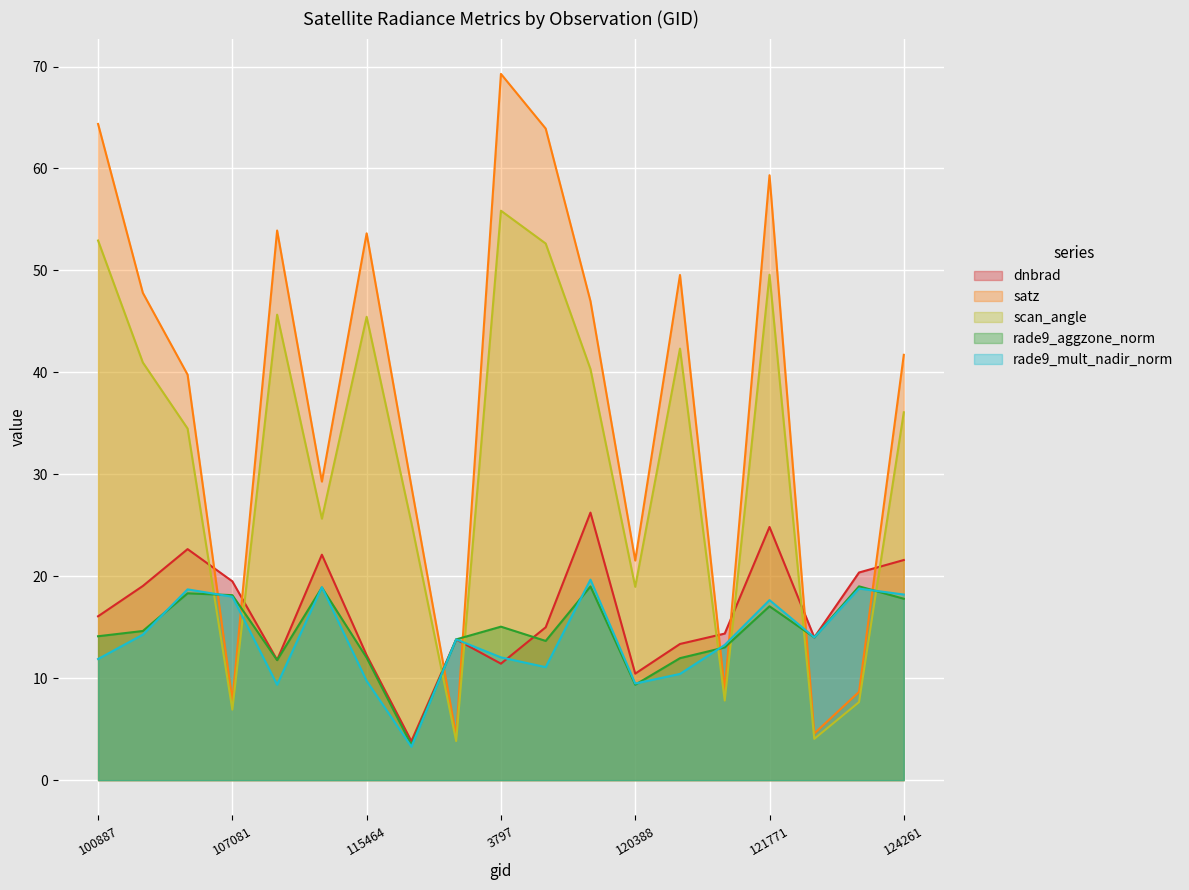

Reading right to left, extract all data points from this chart.

dnbrad: 124261=21.6	124082=20.4	122118=14.0	121771=24.8	121249=14.4	120556=13.4	120388=10.4	120041=26.2	119873=15.0	3797=11.4	119351=13.8	115591=3.8	115464=12.3	113644=22.1	113477=11.8	107081=19.5	104315=22.7	101013=19.0	100887=16.1
satz: 124261=41.7	124082=8.7	122118=4.6	121771=59.3	121249=8.8	120556=49.6	120388=21.5	120041=47.0	119873=63.9	3797=69.3	119351=4.3	115591=28.8	115464=53.6	113644=29.3	113477=53.9	107081=7.8	104315=39.8	101013=47.8	100887=64.4
scan_angle: 124261=36.1	124082=7.7	122118=4.1	121771=49.6	121249=7.8	120556=42.3	120388=19.0	120041=40.3	119873=52.6	3797=55.9	119351=3.8	115591=25.2	115464=45.5	113644=25.6	113477=45.7	107081=6.9	104315=34.5	101013=41.0	100887=52.9
rade9_aggzone_norm: 124261=17.8	124082=19.0	122118=14.0	121771=17.1	121249=13.0	120556=12.0	120388=9.4	120041=19.0	119873=13.7	3797=15.1	119351=13.8	115591=3.5	115464=12.0	113644=18.9	113477=11.8	107081=18.1	104315=18.3	101013=14.6	100887=14.1
rade9_mult_nadir_norm: 124261=18.2	124082=18.8	122118=14.0	121771=17.7	121249=13.3	120556=10.4	120388=9.5	120041=19.7	119873=11.1	3797=12.0	119351=13.8	115591=3.3	115464=9.7	113644=18.9	113477=9.4	107081=18.0	104315=18.7	101013=14.3	100887=11.9